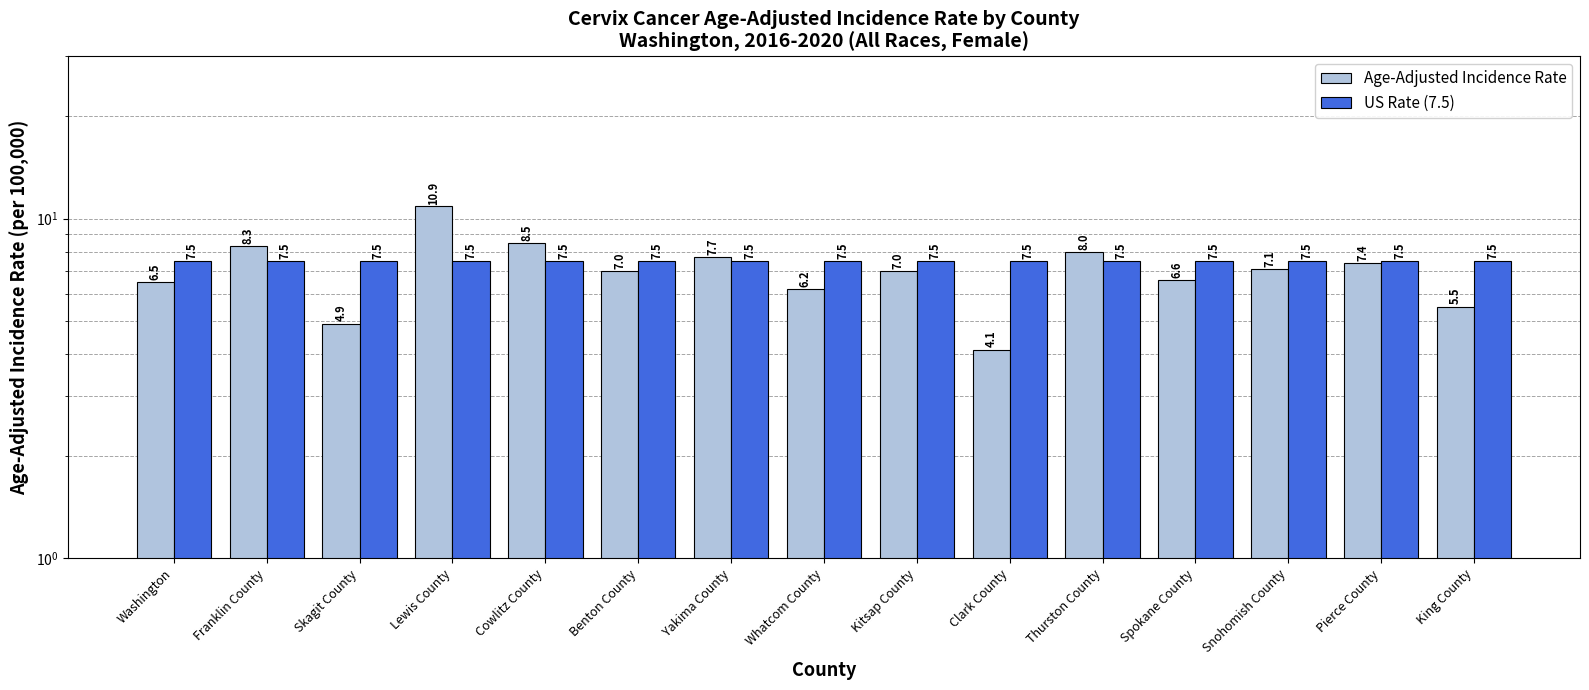

The Age-Adjusted Incidence Rate series shows 6.6 at Spokane County. True or false?

True